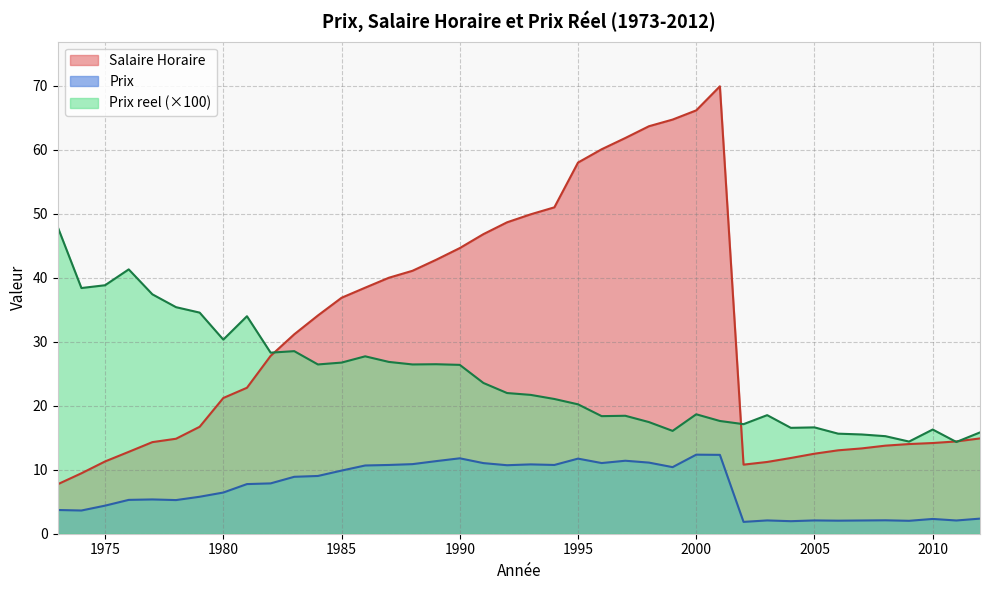

True or false: Prix reel and Prix cross at least once.

False